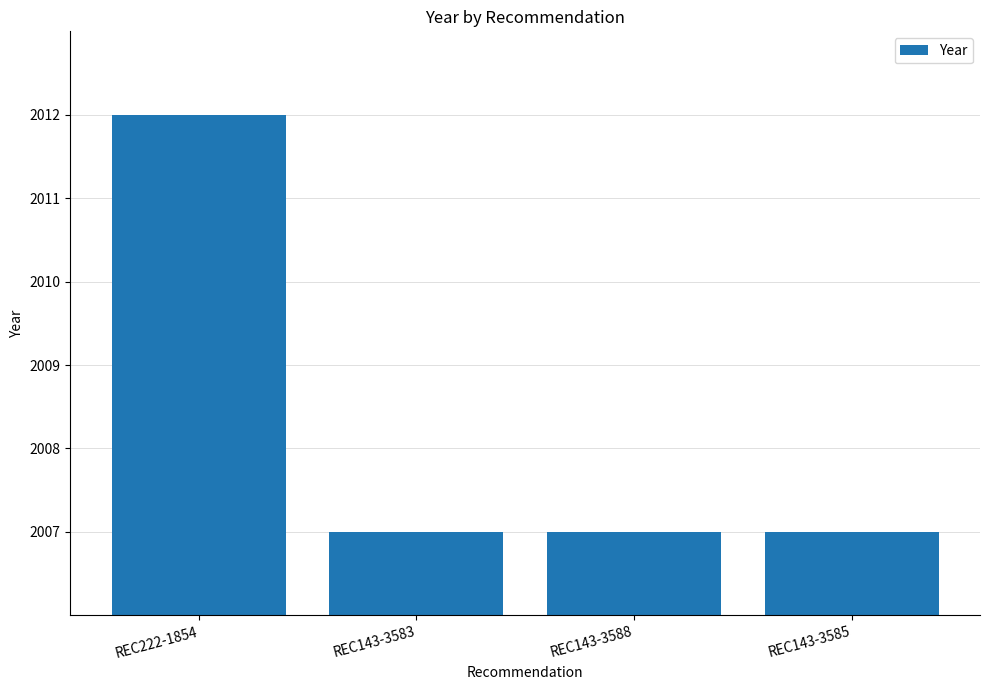

True or false: the data shows 548 at REC143-3585.

False